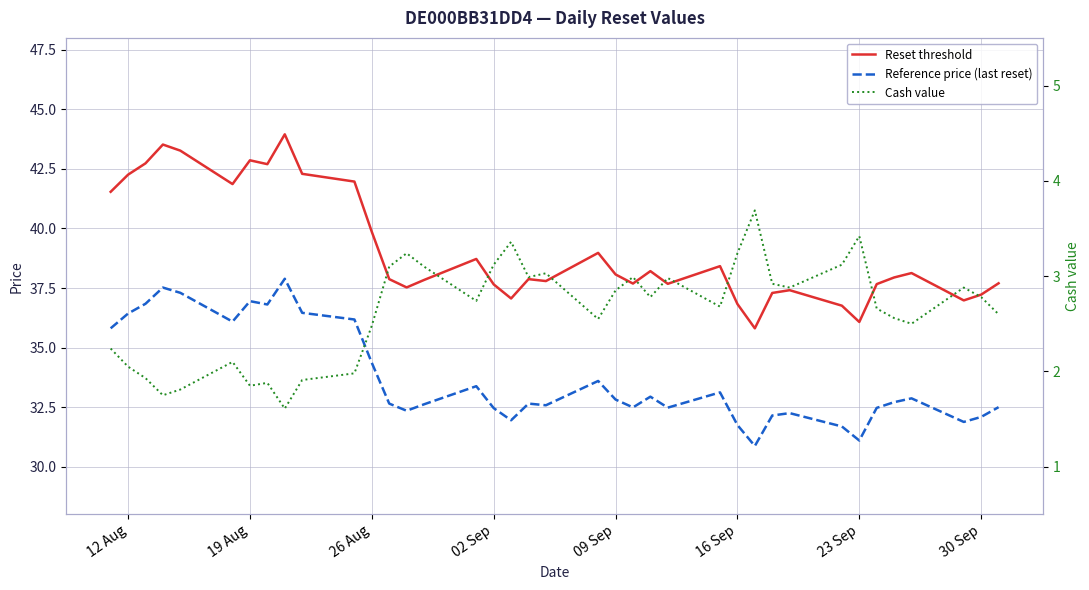

What are all the series names shown in the legend?

Reset threshold, Reference price (last reset), Cash value